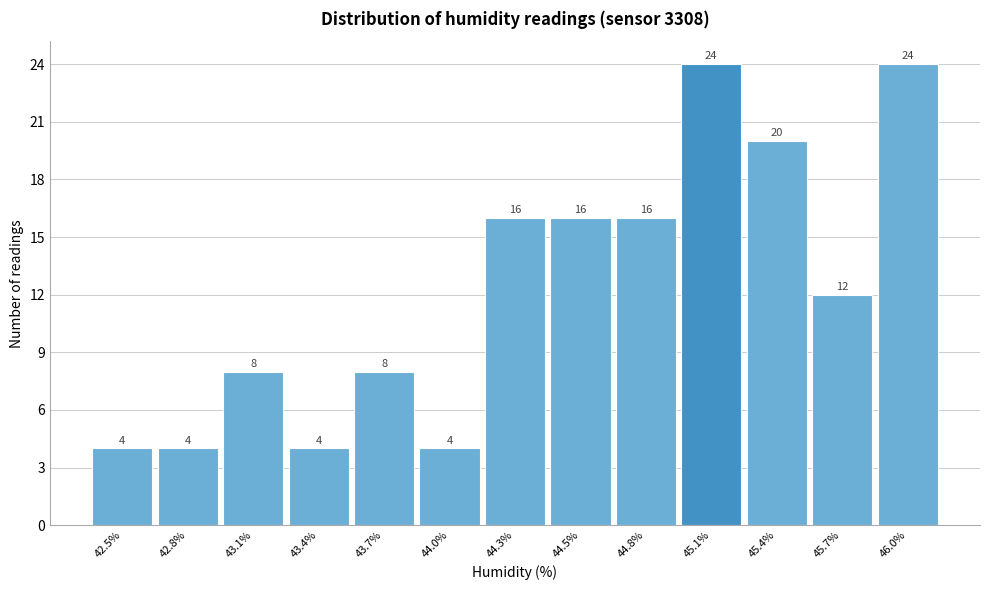

Reading left to right, list all the values displayed in this chart.

4	4	8	4	8	4	16	16	16	24	20	12	24